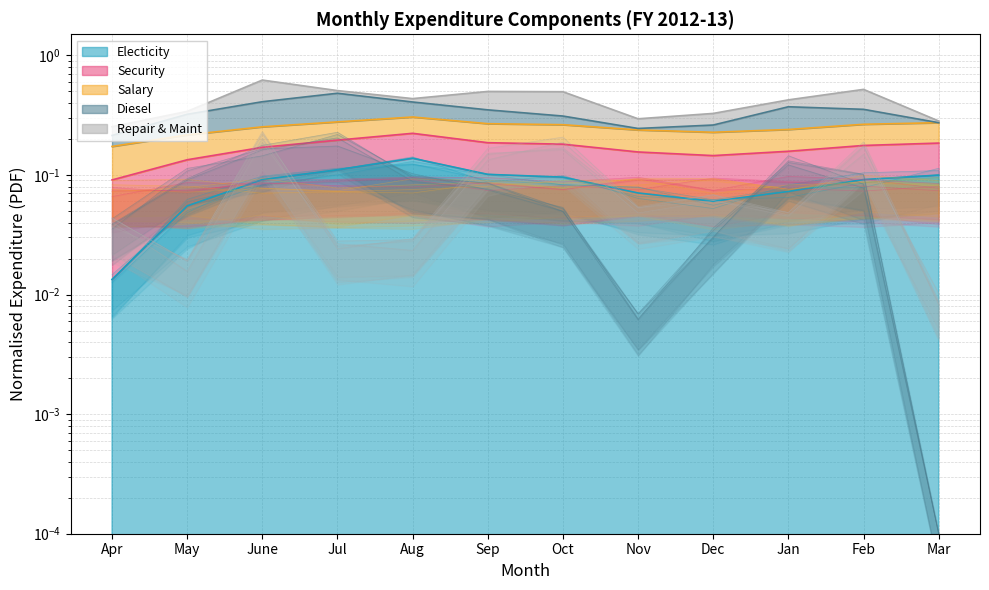

At which category is the sum across all series the highest?

June